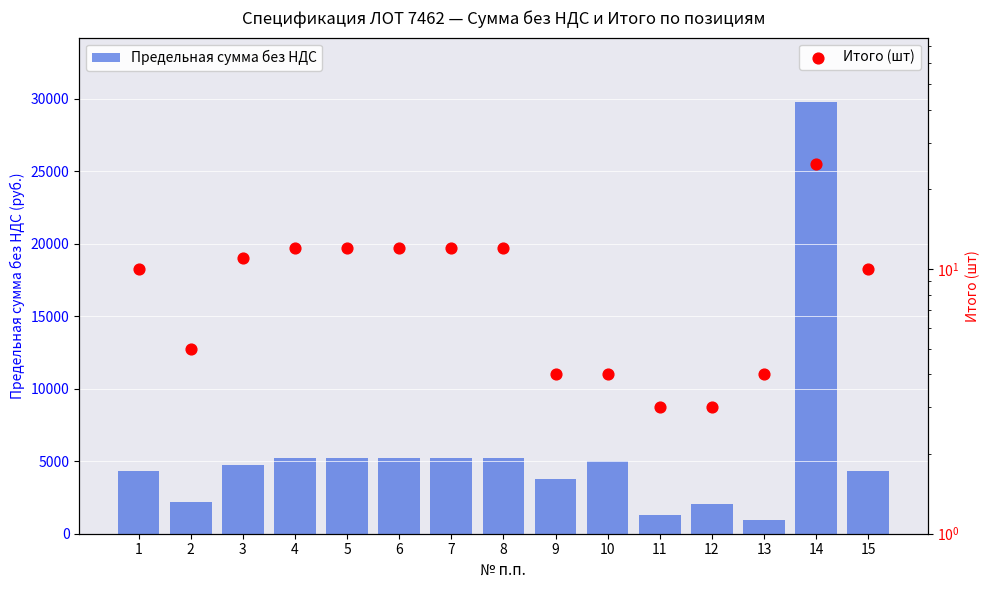

Is the value of Предельная сумма без НДС at 15 greater than the value of Итого (шт) at 6?

Yes